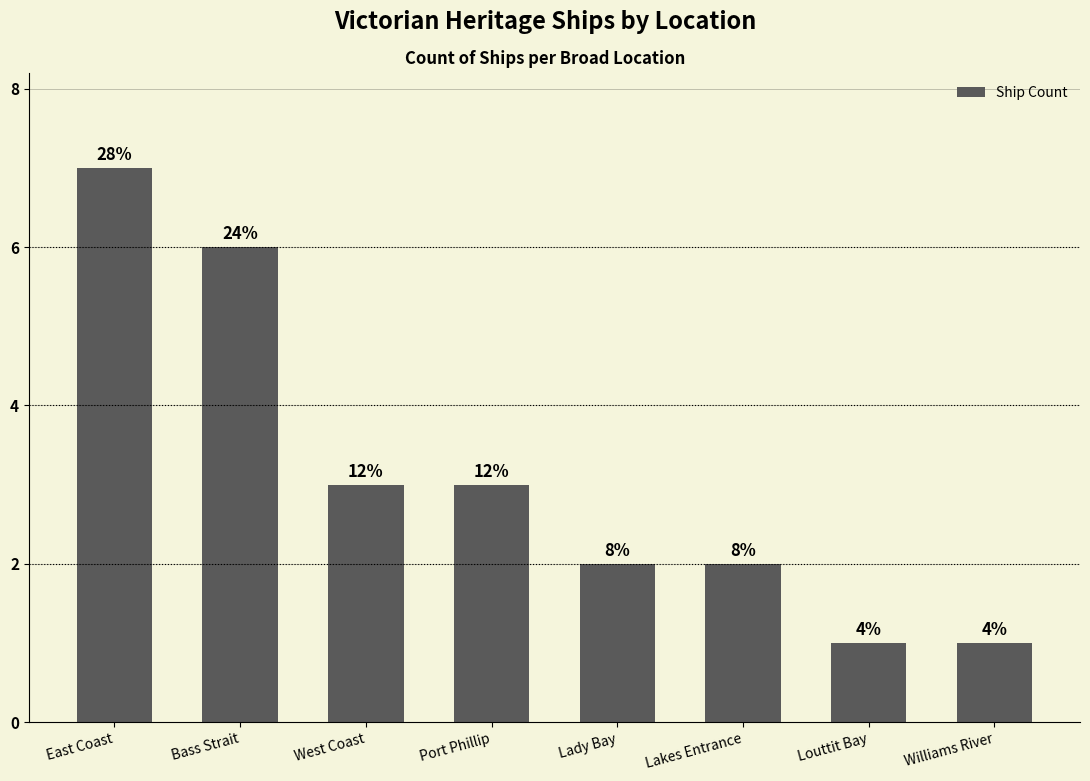

The value at Williams River is 1. True or false?

True